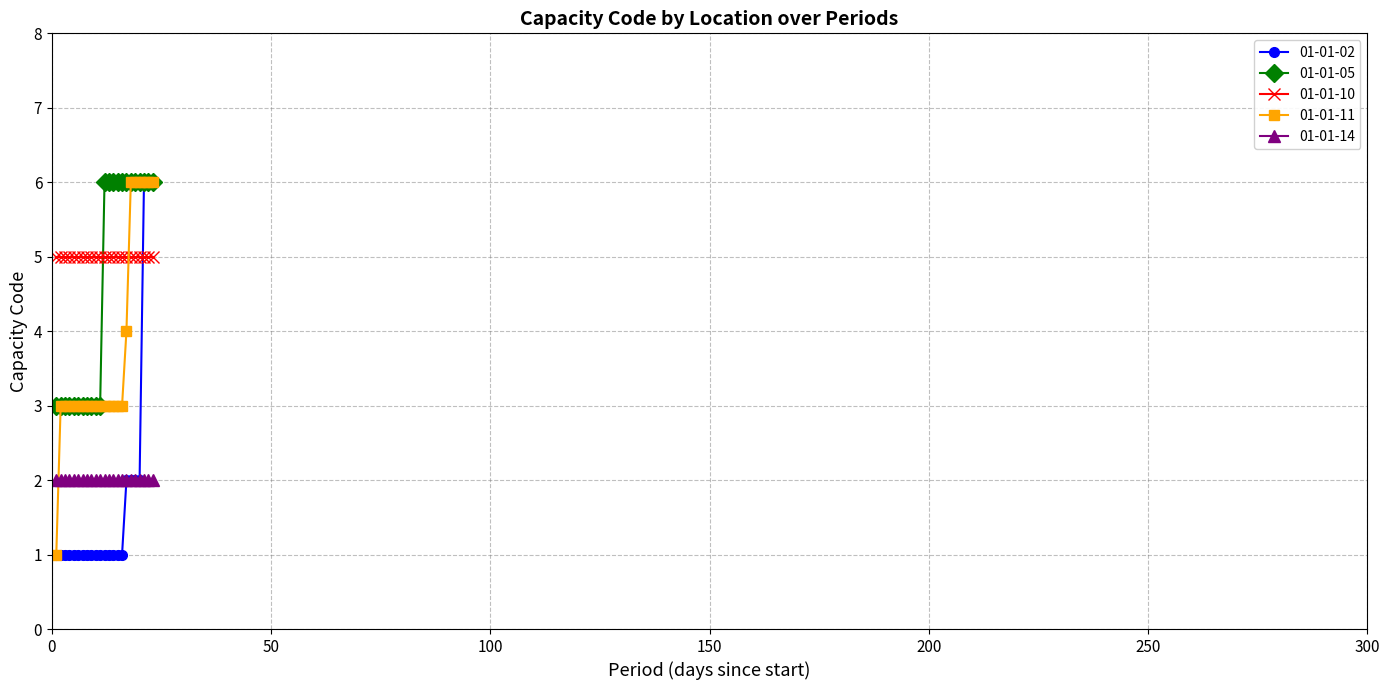

True or false: 01-01-14 and 01-01-05 cross at least once.

False